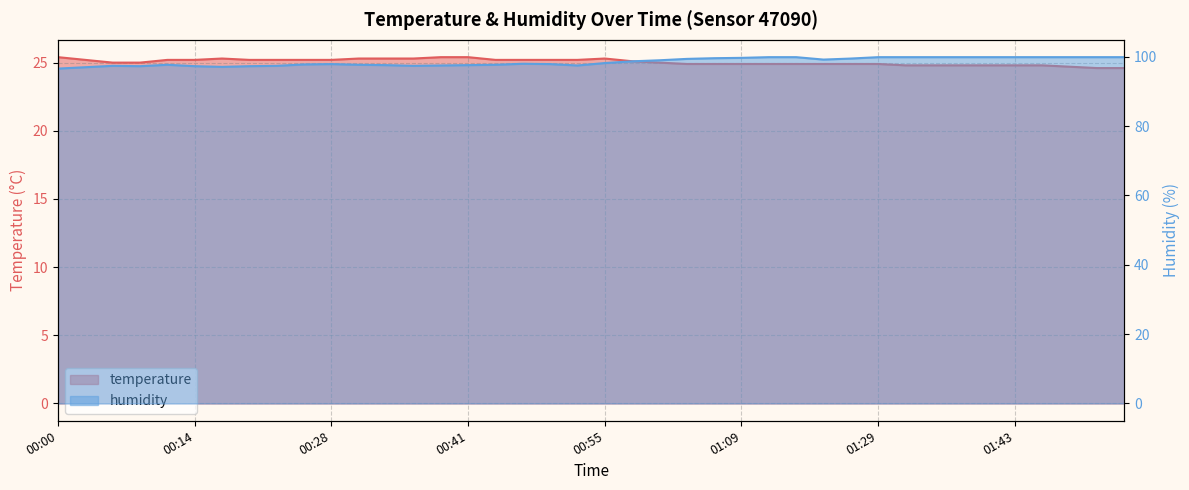

Reading left to right, list all the values displayed in this chart.

temperature: 00:00=25.4	00:03=25.2	00:06=25.0	00:08=25.0	00:11=25.2	00:14=25.2	00:17=25.3	00:19=25.2	00:22=25.2	00:25=25.2	00:28=25.2	00:30=25.3	00:33=25.3	00:36=25.3	00:39=25.4	00:41=25.4	00:44=25.2	00:47=25.2	00:50=25.2	00:53=25.2	00:55=25.3	00:58=25.1	01:01=25.0	01:04=24.9	01:06=24.9	01:09=24.9	01:12=24.9	01:15=24.9	01:17=24.9	01:20=24.9	01:29=24.9	01:32=24.8	01:35=24.8	01:38=24.8	01:40=24.8	01:43=24.8	01:46=24.8	01:49=24.7	01:52=24.6	01:54=24.6
humidity: 00:00=96.6	00:03=97.0	00:06=97.4	00:08=97.3	00:11=97.7	00:14=97.3	00:17=97.1	00:19=97.3	00:22=97.4	00:25=97.8	00:28=97.9	00:30=97.7	00:33=97.6	00:36=97.4	00:39=97.5	00:41=97.6	00:44=97.7	00:47=98.0	00:50=97.9	00:53=97.5	00:55=98.2	00:58=98.7	01:01=99.0	01:04=99.4	01:06=99.6	01:09=99.7	01:12=99.9	01:15=99.9	01:17=99.2	01:20=99.5	01:29=99.9	01:32=99.9	01:35=99.9	01:38=99.9	01:40=99.9	01:43=99.9	01:46=99.9	01:49=99.9	01:52=99.9	01:54=99.9